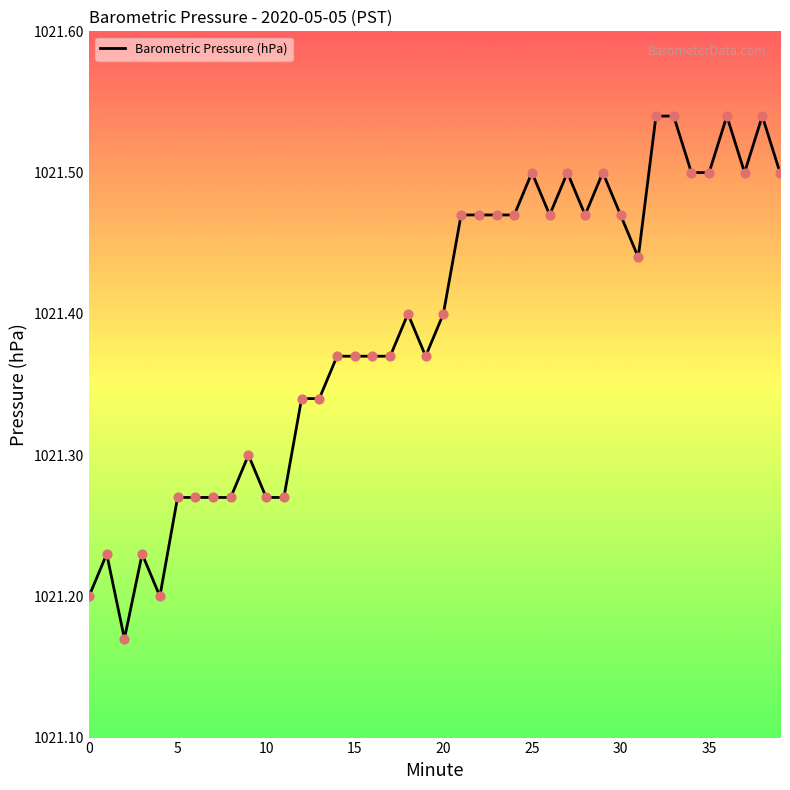

What is the difference between the maximum and minimum values?

0.4